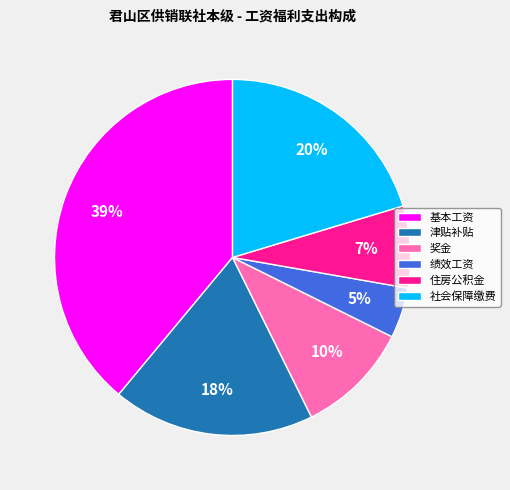

Is there a majority slice in this chart?

No